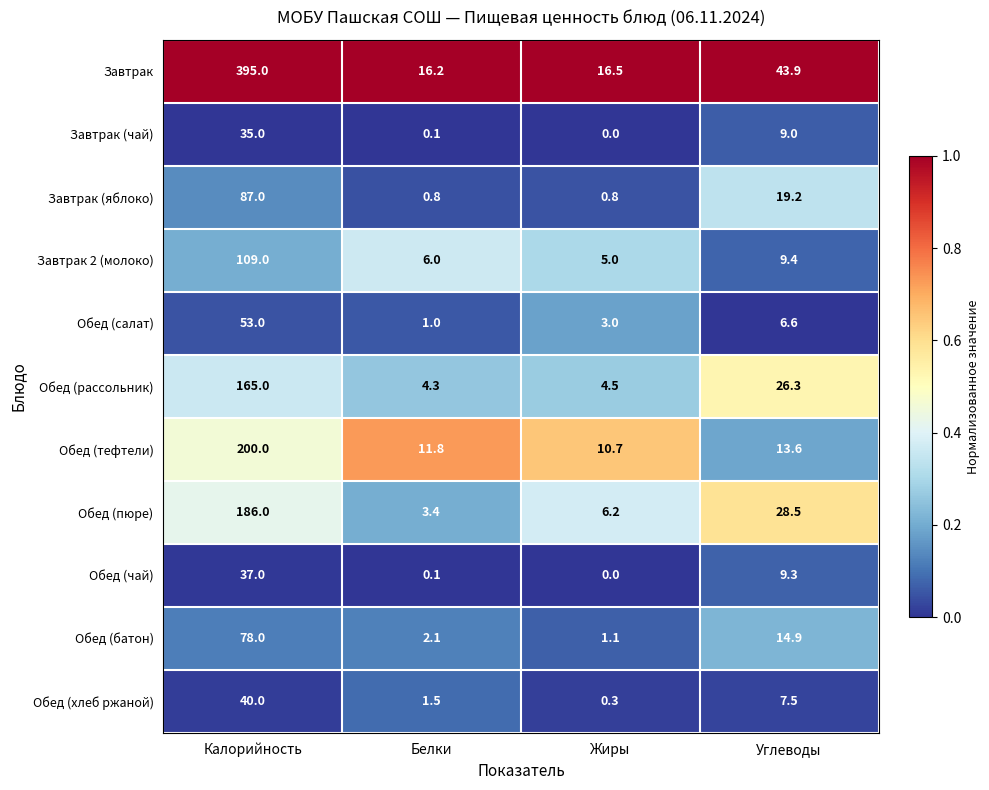

At which category is the sum across all series the highest?

Калорийность